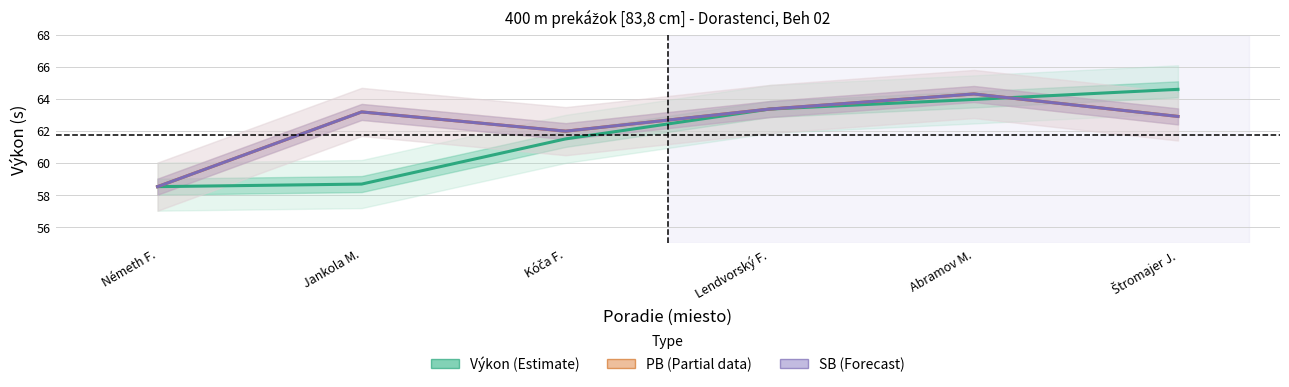

At which category is the sum across all series the highest?

Abramov M.